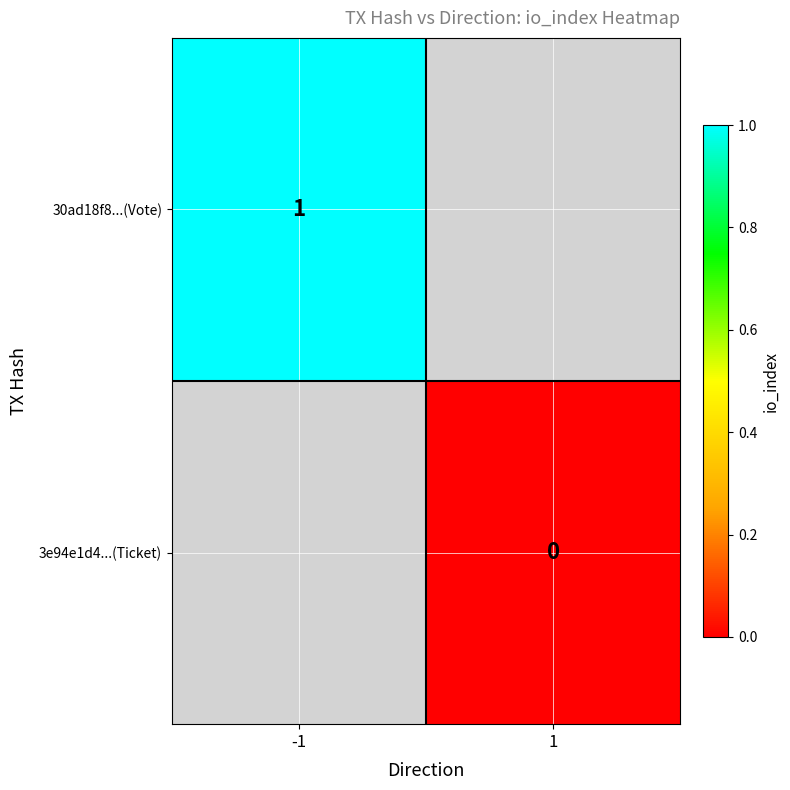

The 30ad18f8...(Vote) series shows 1 at -1. True or false?

True